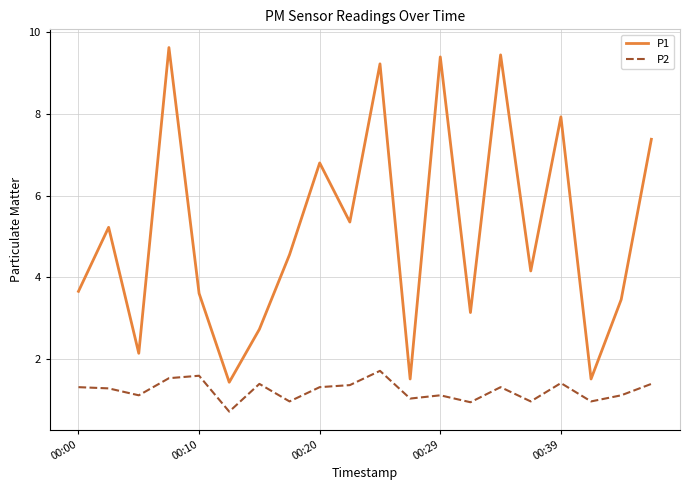

What is the difference between the maximum and minimum values in the P1 series?

8.2